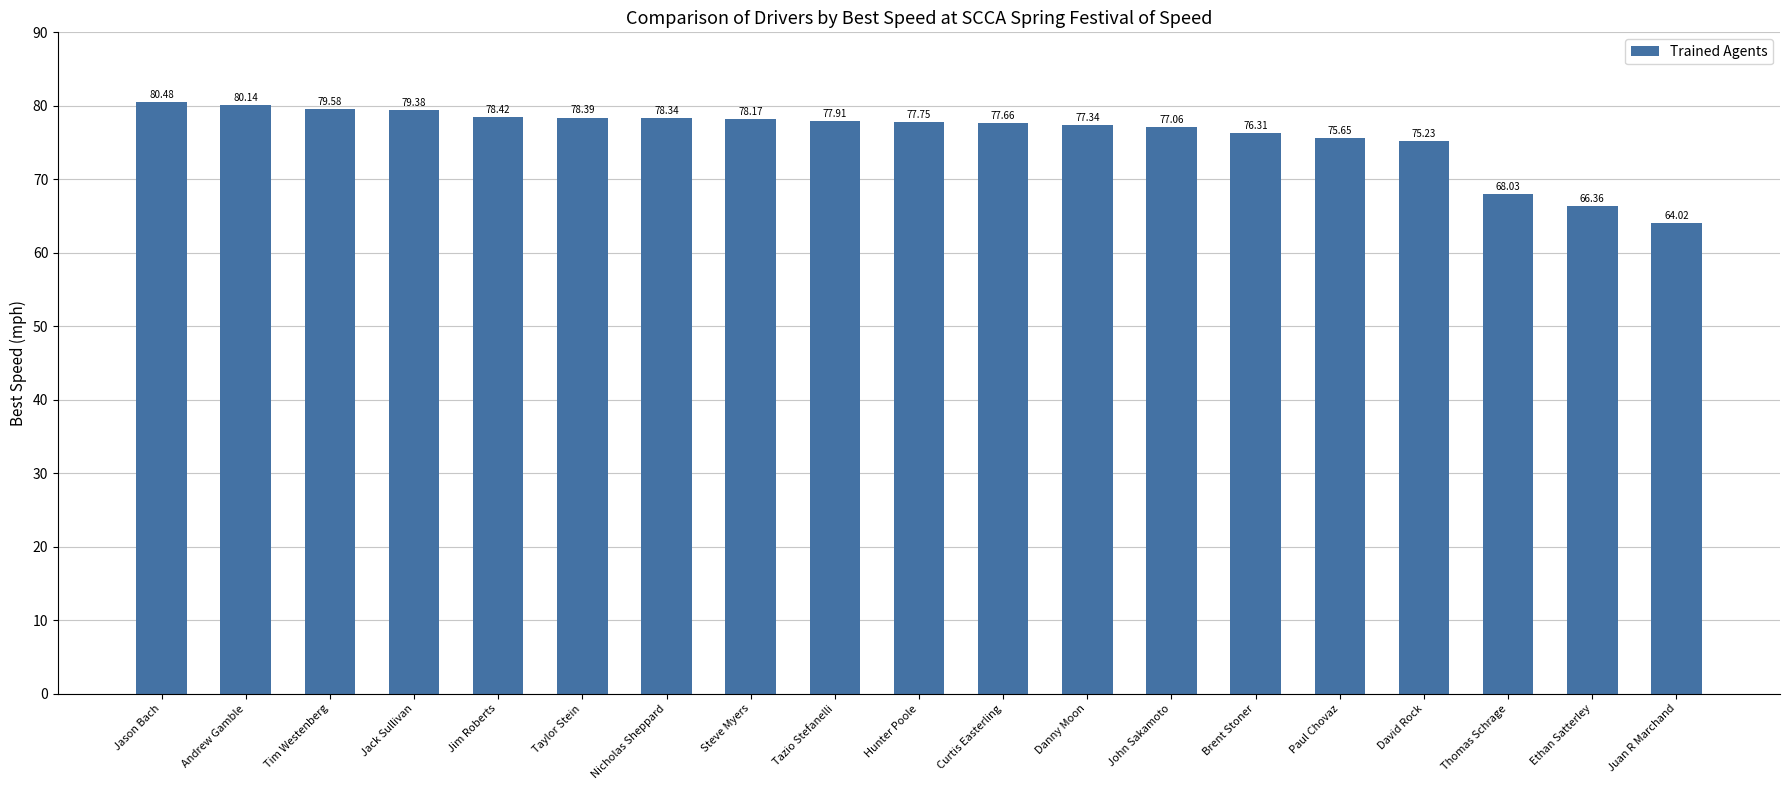

Rank the categories by value from highest to lowest.

Jason Bach, Andrew Gamble, Tim Westenberg, Jack Sullivan, Jim Roberts, Taylor Stein, Nicholas Sheppard, Steve Myers, Tazio Stefanelli, Hunter Poole, Curtis Easterling, Danny Moon, John Sakamoto, Brent Stoner, Paul Chovaz, David Rock, Thomas Schrage, Ethan Satterley, Juan R Marchand